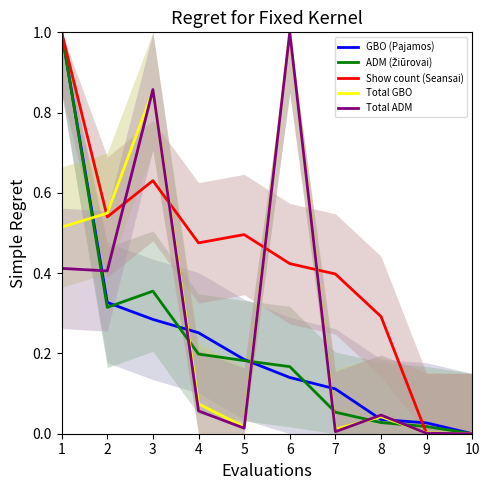

True or false: Show count (Seansai) has more than 0 interior local peaks.

True